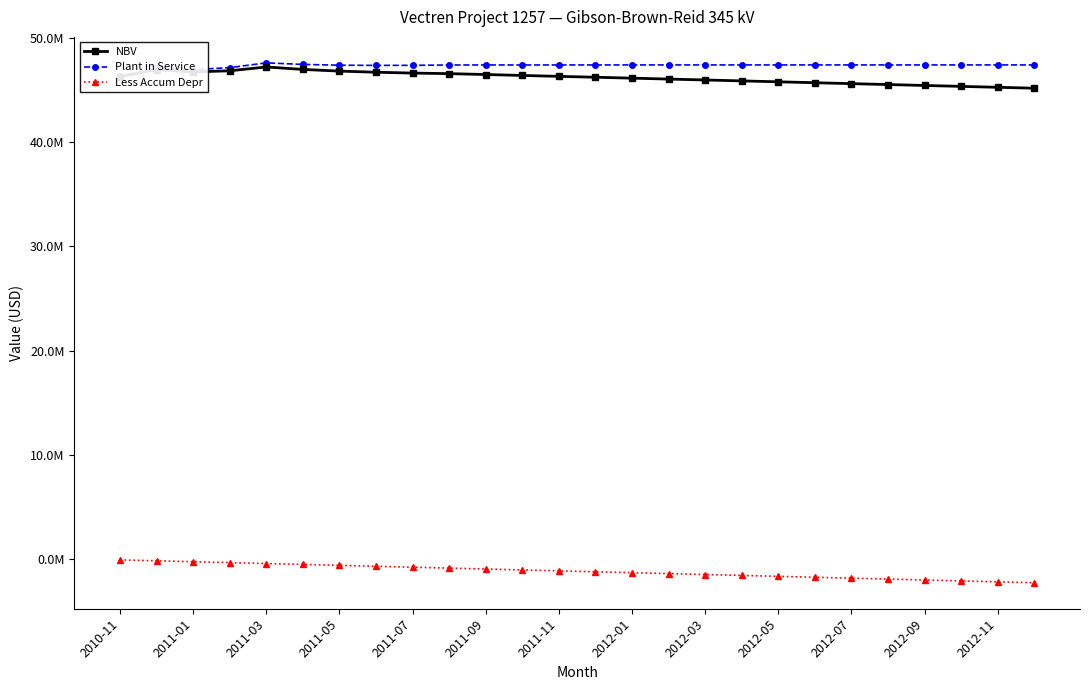

What is the average value of the Plant in Service series?

47299480.6